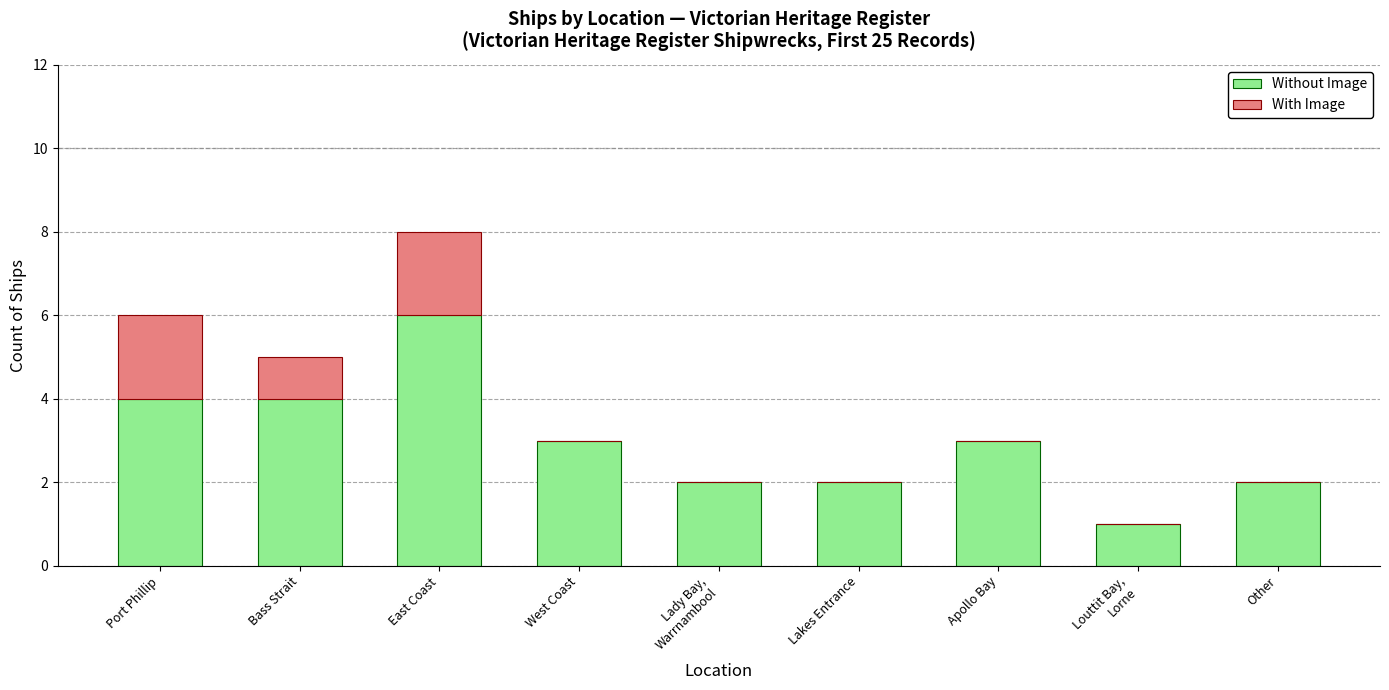

Which category has the highest value in the Without Image series?

East Coast